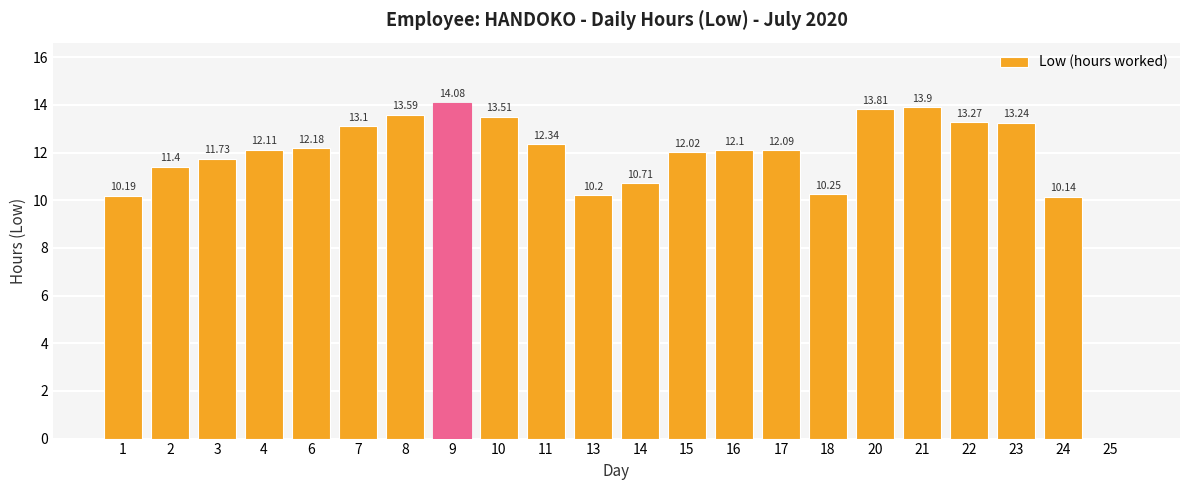

What is the change in value from 7 to 15?

-1.1